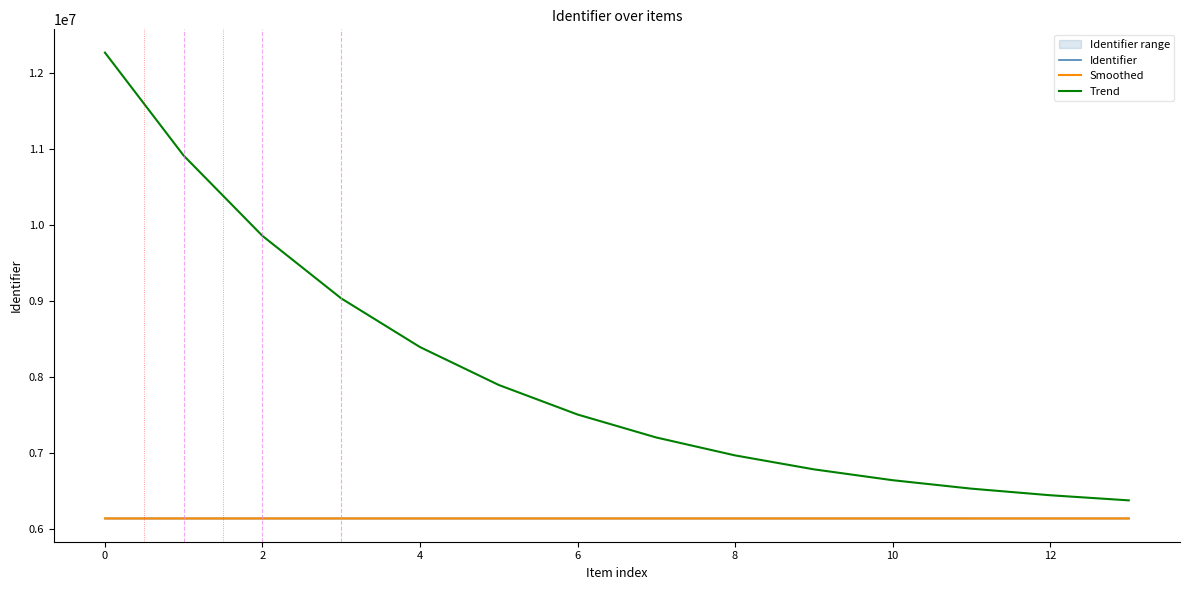

The value of Identifier at 12 is 4089167.8. True or false?

False